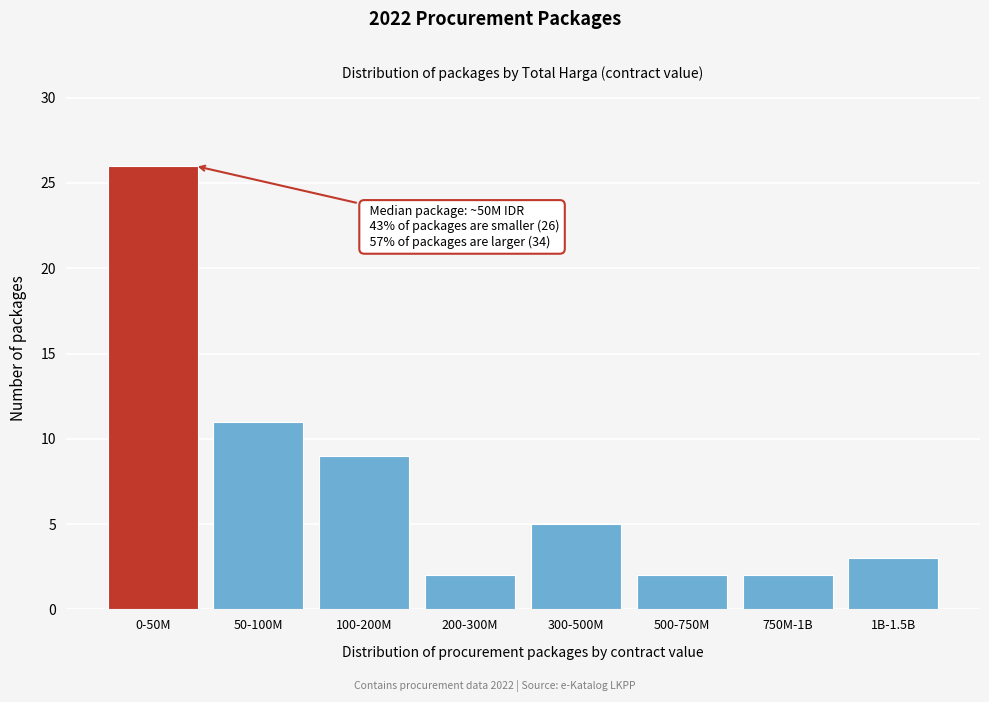

Reading right to left, transcribe all the data shown in this chart.

3	2	2	5	2	9	11	26